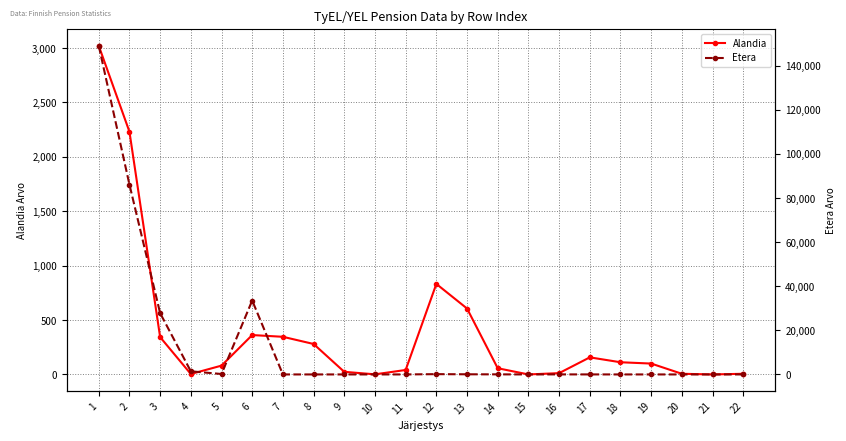

What is the sum of all Etera values?

298292